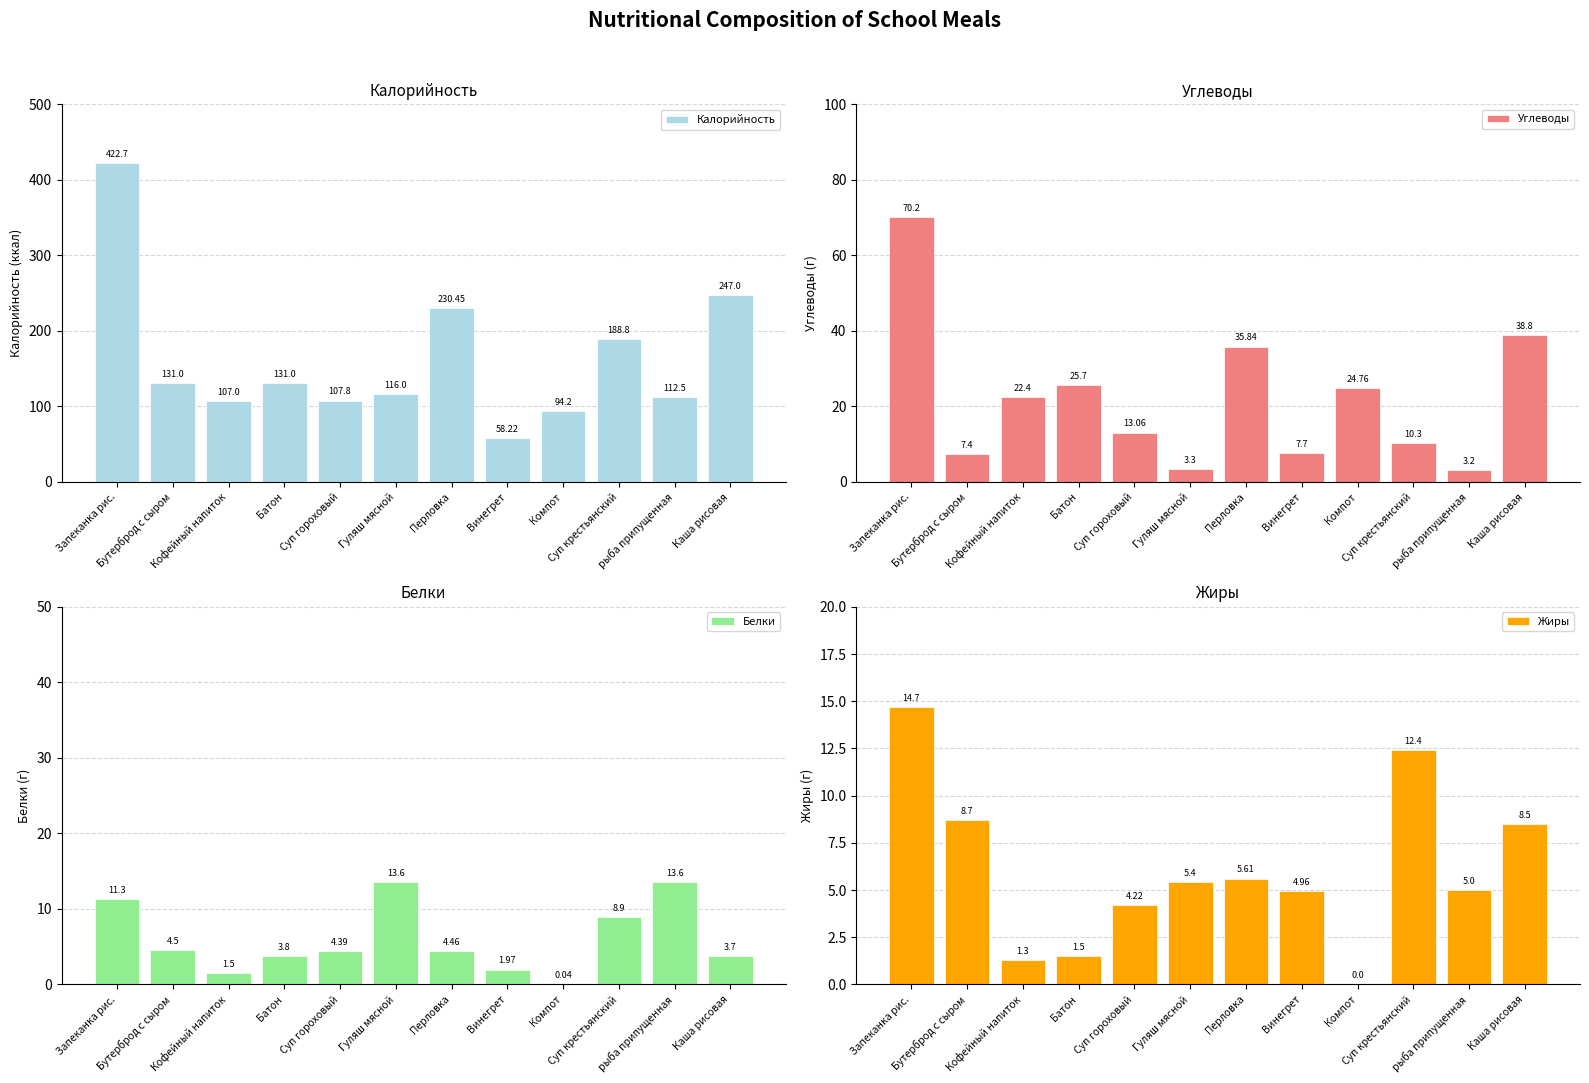

At which label is Углеводы closest to 36?

Перловка